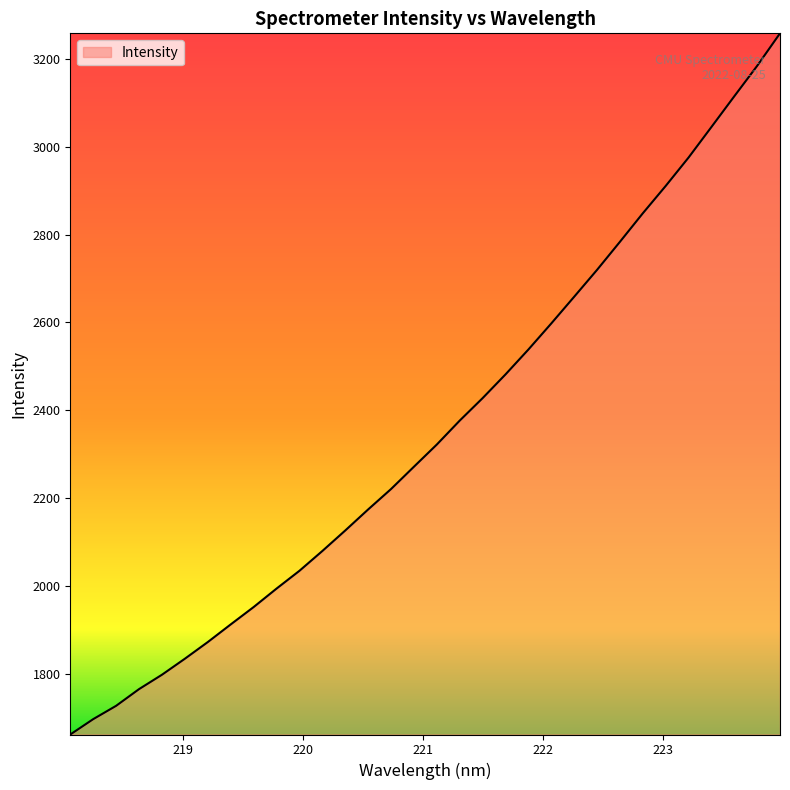

What is the maximum value shown in the chart?

3258.3